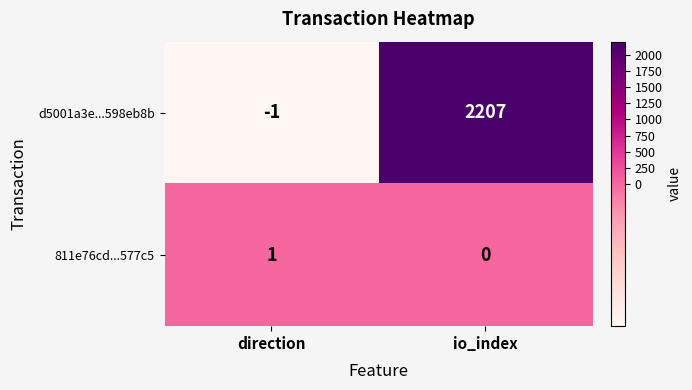

Reading left to right, what are all the values shown in this chart?

d5001a3e...598eb8b: direction=-1	io_index=2207
811e76cd...577c5: direction=1	io_index=0